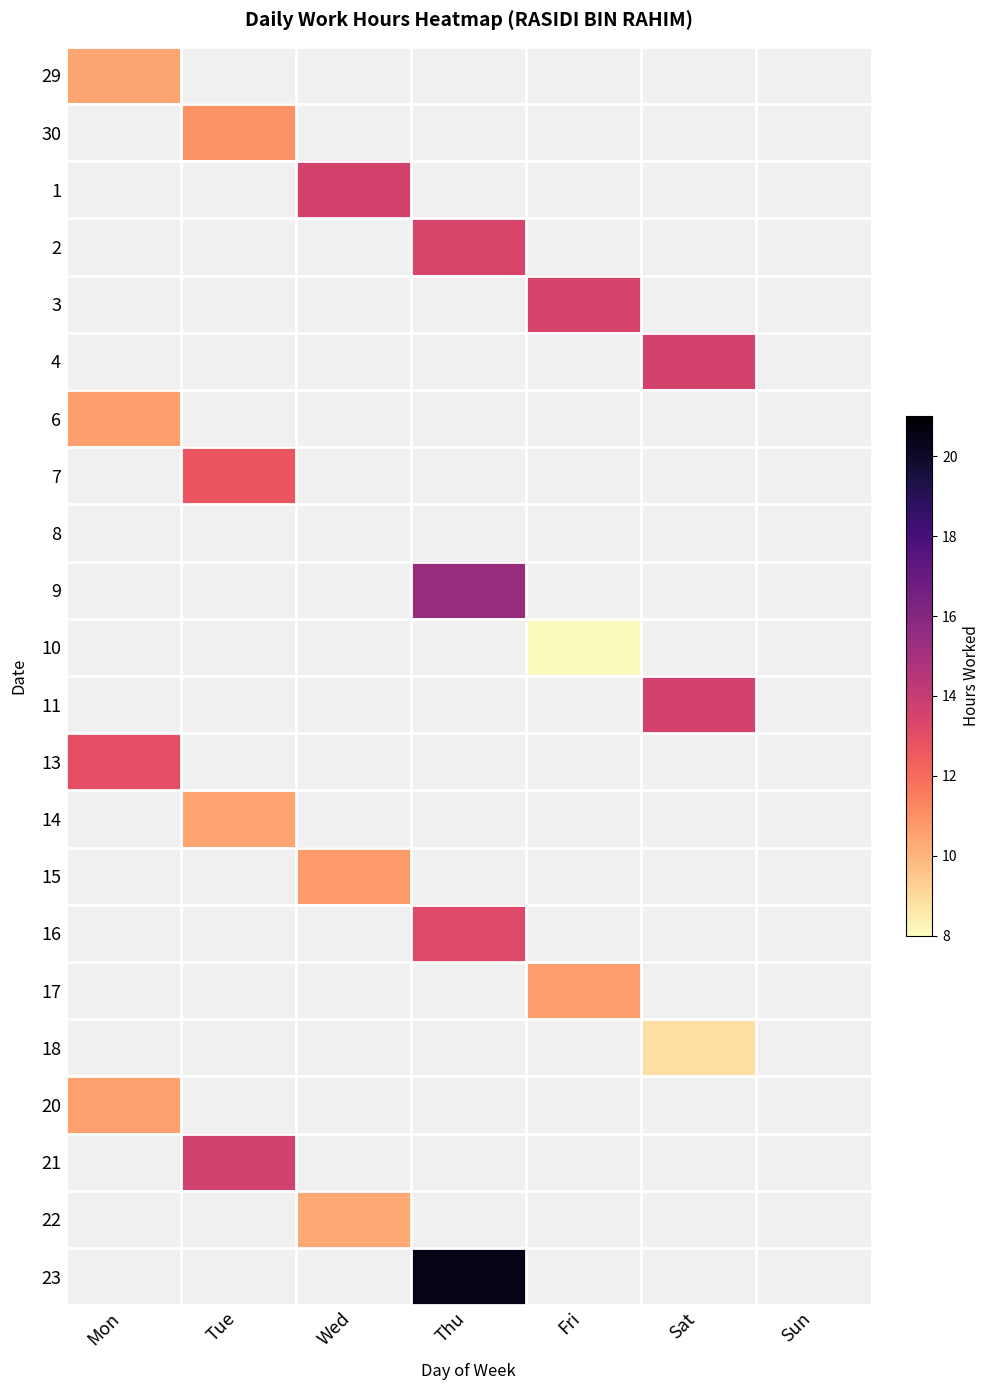

How many series are shown in this chart?

22